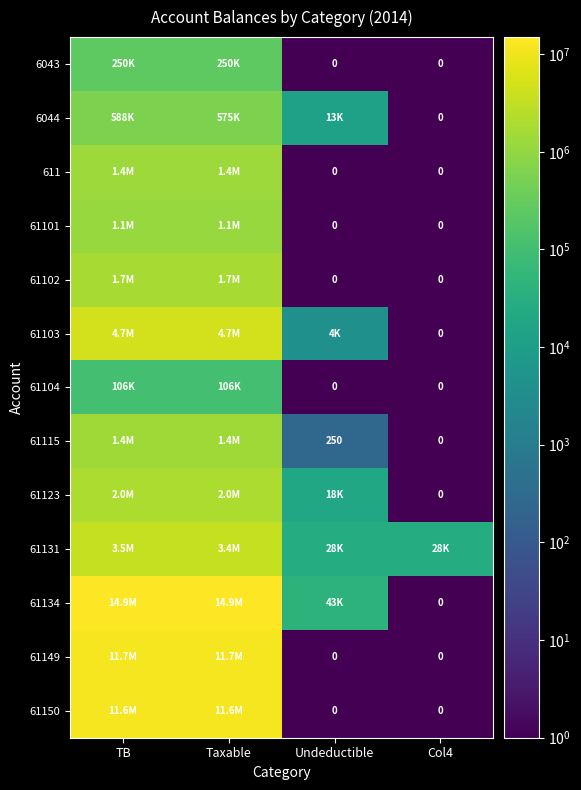

True or false: 61104 has a value of 163475.3 at TB.

False